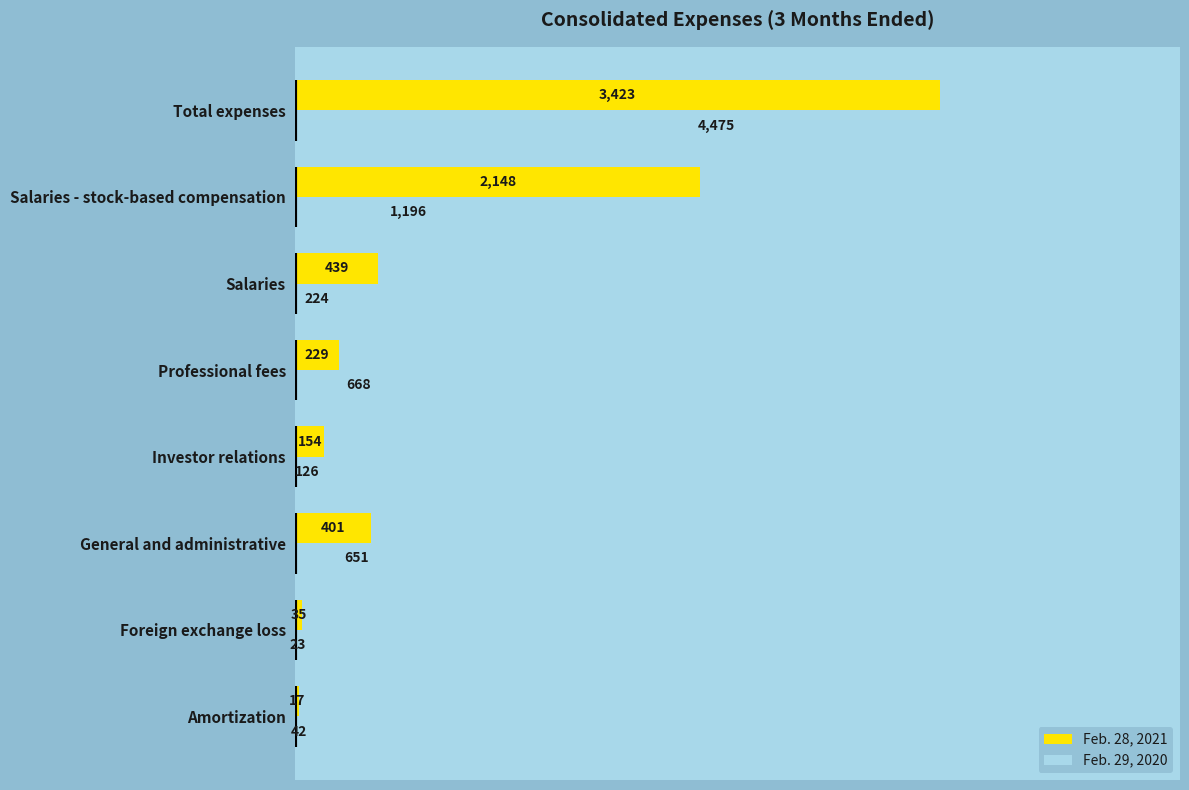

At how many categories does at least one series exceed 3854?

1